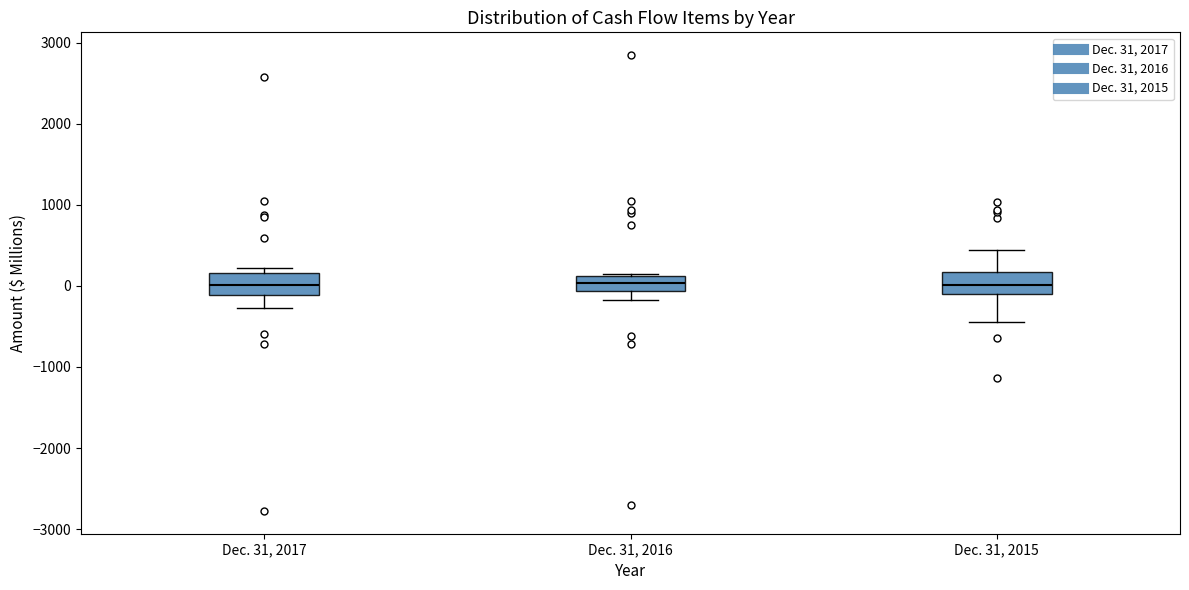

Reading left to right, transcribe this box plot: for each box, give where its median line is, the range the box spans, and where its two whiskers end, as read against the y-axis. The values are not printed on the chart, so give them approximately, as read against the axis.

Dec. 31, 2017: median 0, box -100 to 200, whiskers -300 to 200 (just above the box's upper edge)
Dec. 31, 2016: median 0, box -100 to 100, whiskers -200 to 100
Dec. 31, 2015: median 0, box -100 to 200, whiskers -400 to 400